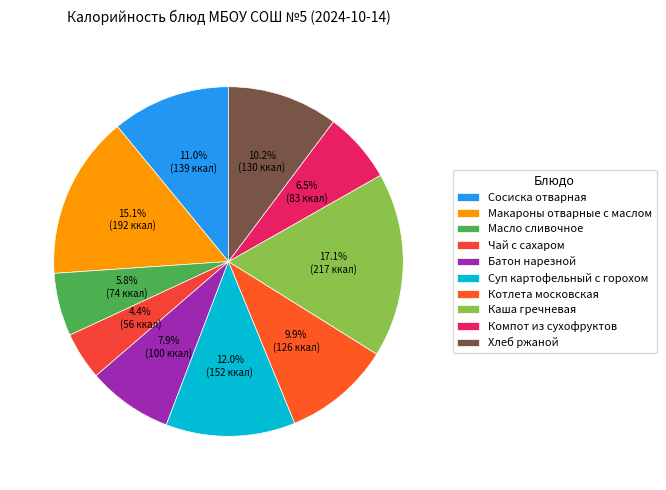

Which slice is the largest?

Каша гречневая